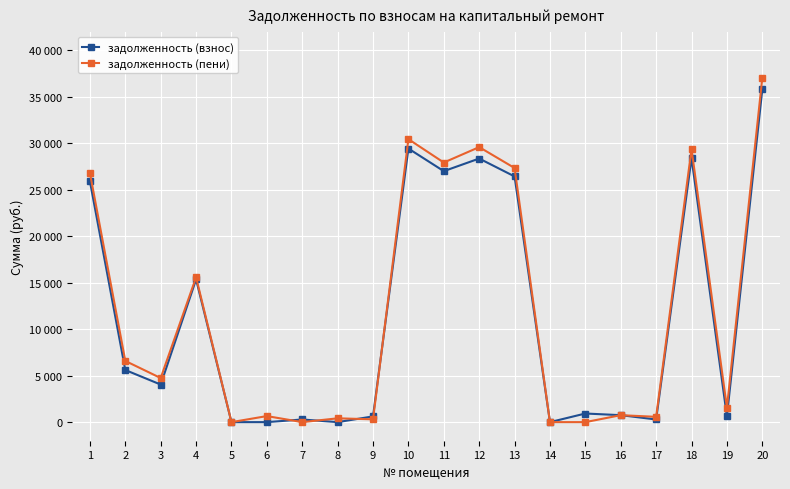

Rank the series by their average value, from lowest to highest.

задолженность (взнос), задолженность (пени)